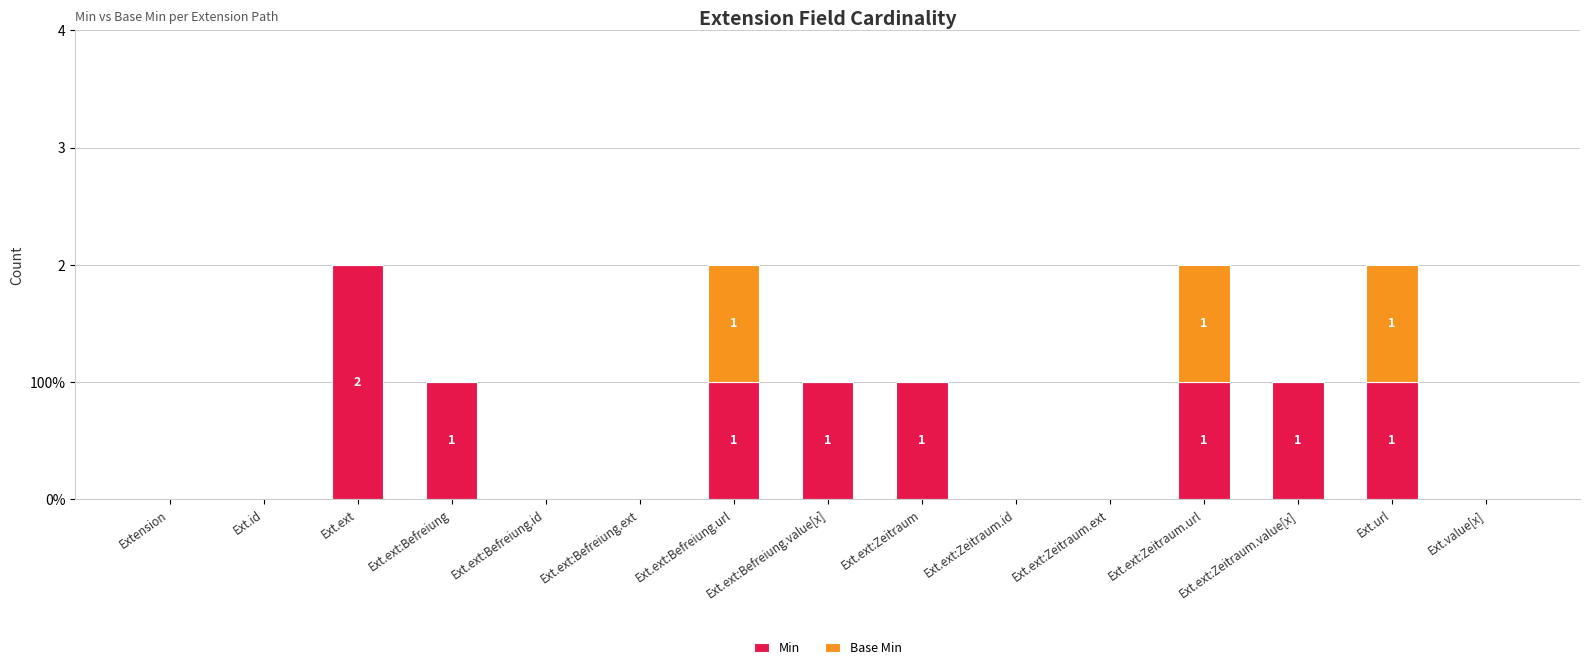

Are the bars horizontal?

No